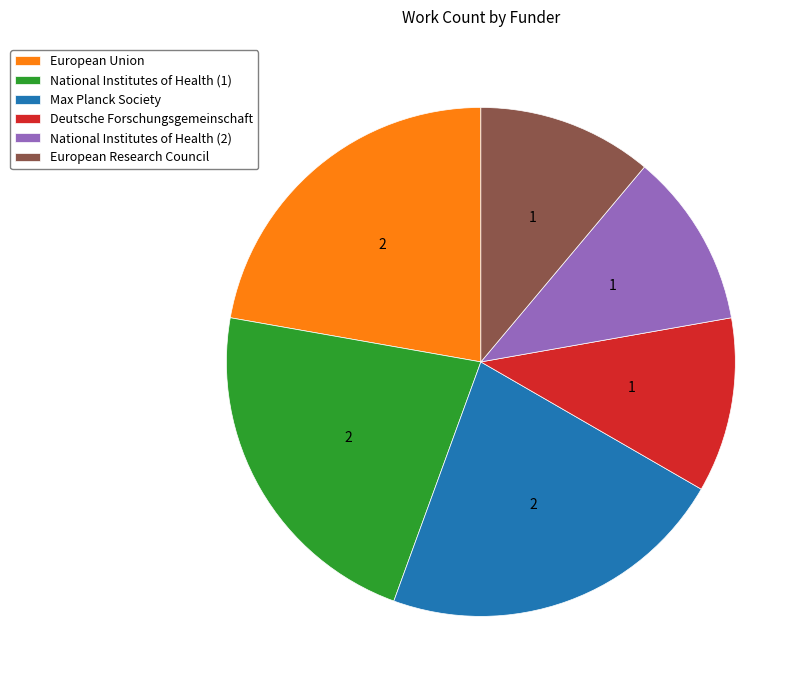

Is there any slice that represents more than half of the pie?

No